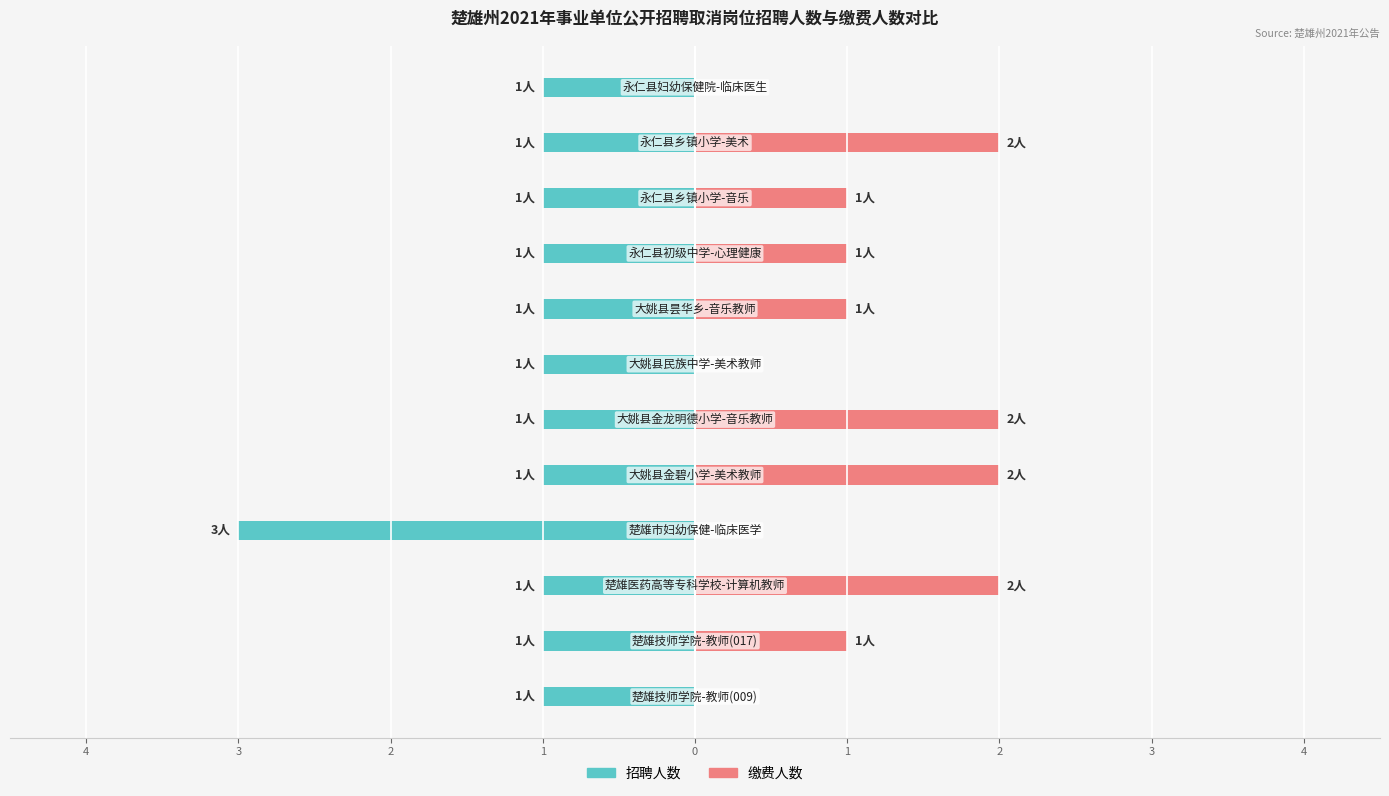

How many series are shown in this chart?

2